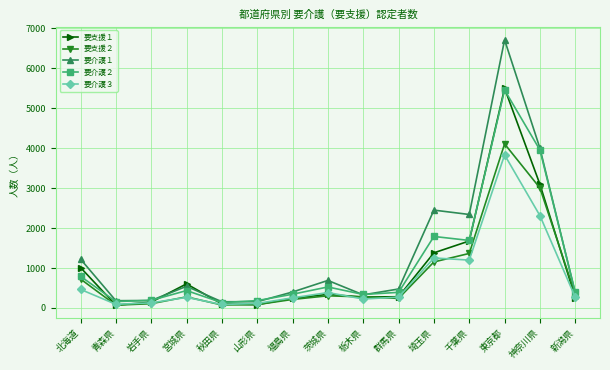

What position from the left is 千葉県?

12